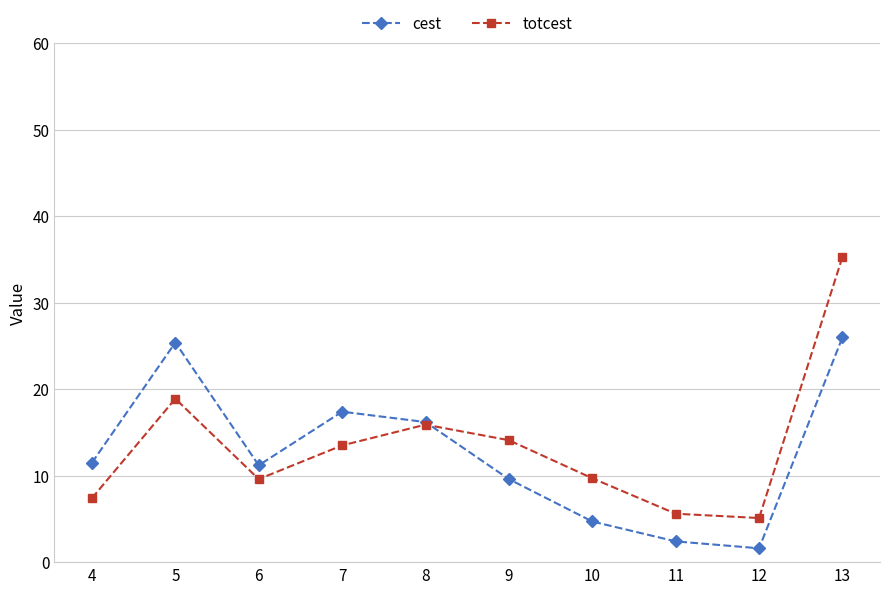

Which series changed the most between 7 and 8?

totcest